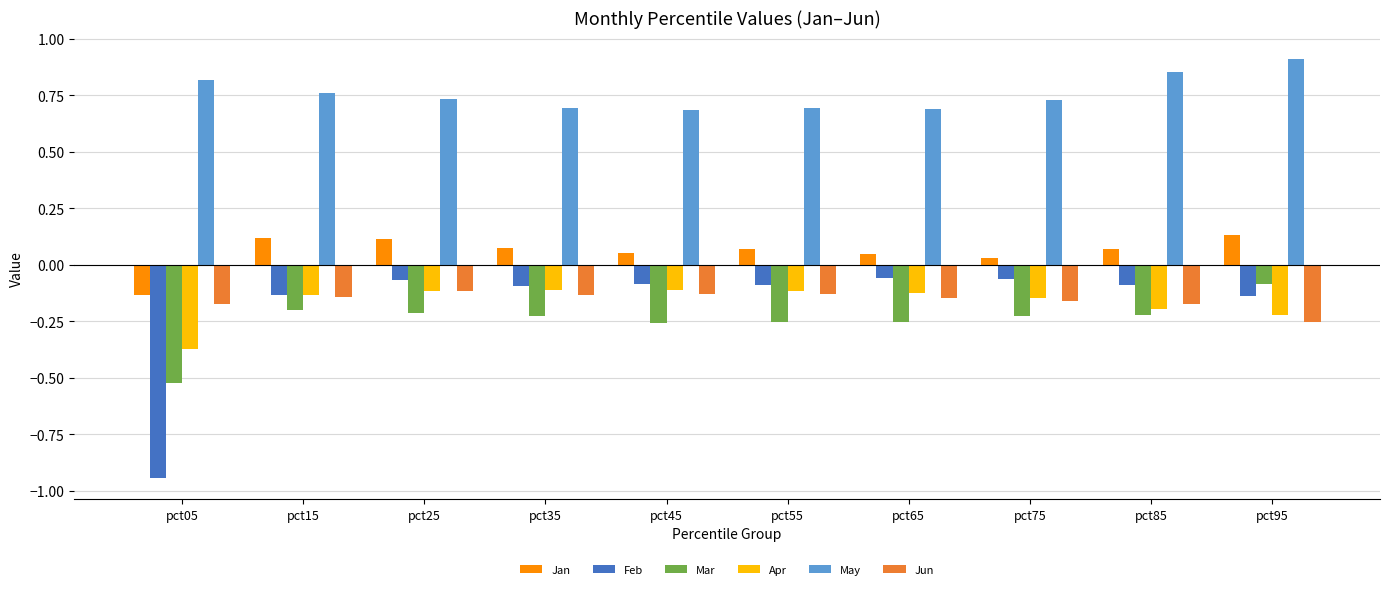

Does the chart contain stacked bars?

No